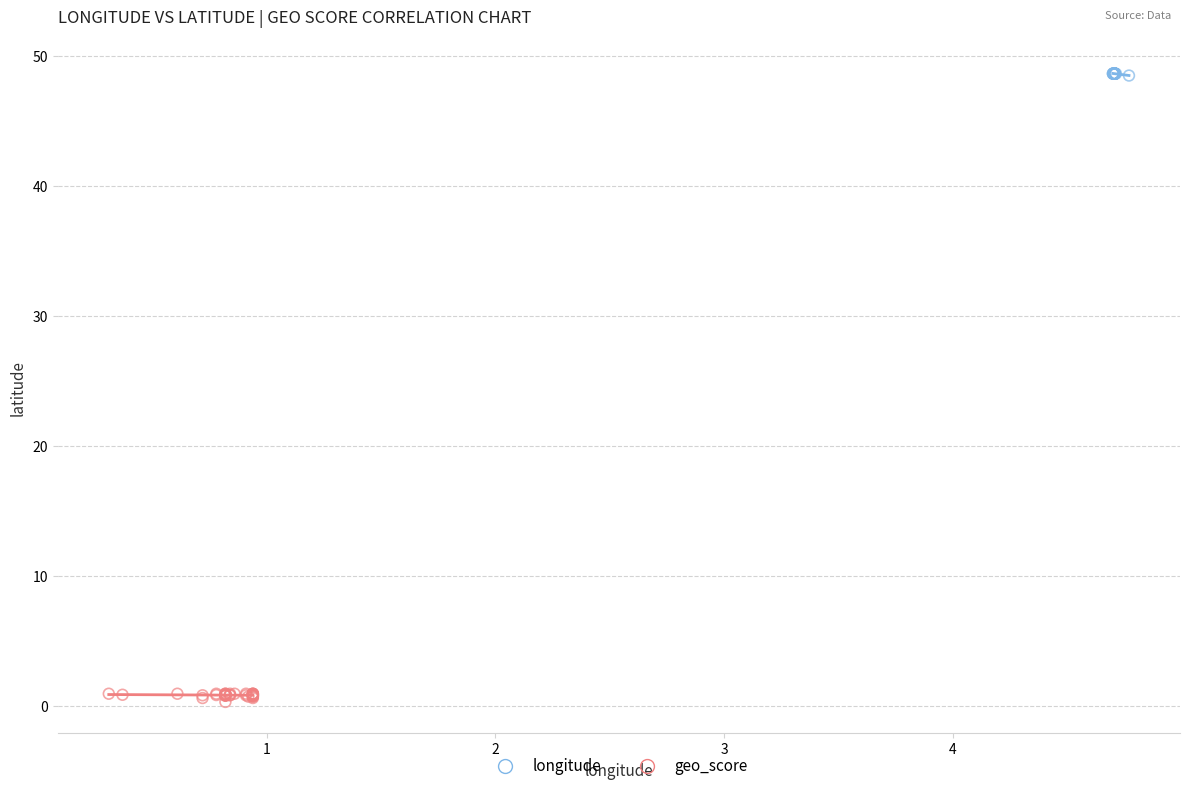

What are all the series names shown in the legend?

longitude, geo_score